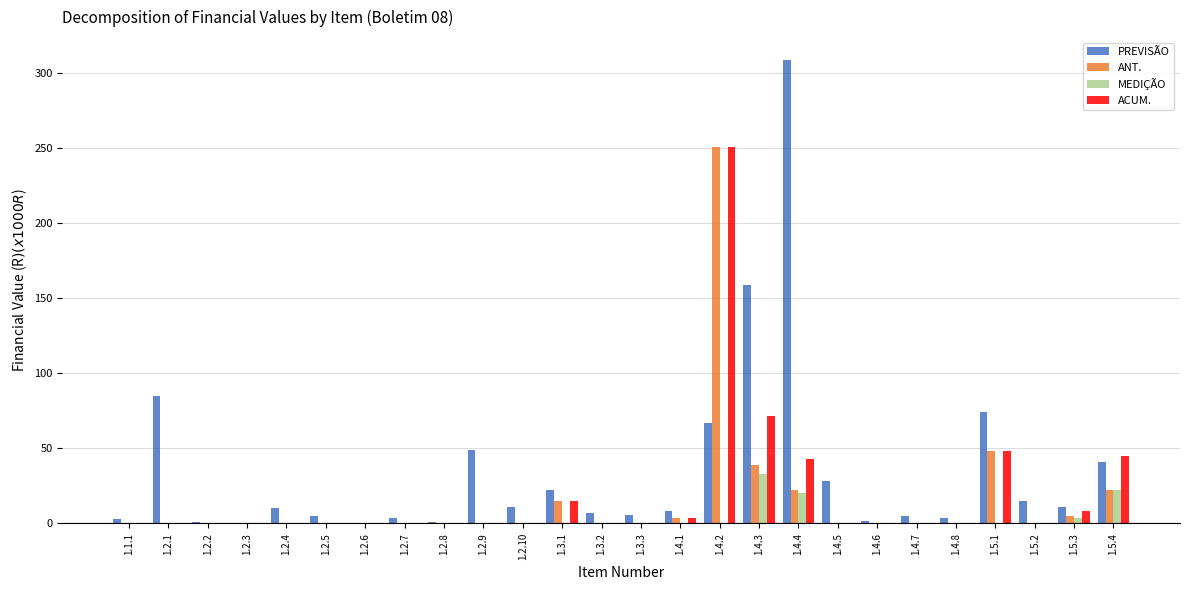

Is it true that MEDIÇÃO equals -22.1 at 1.2.5?

False